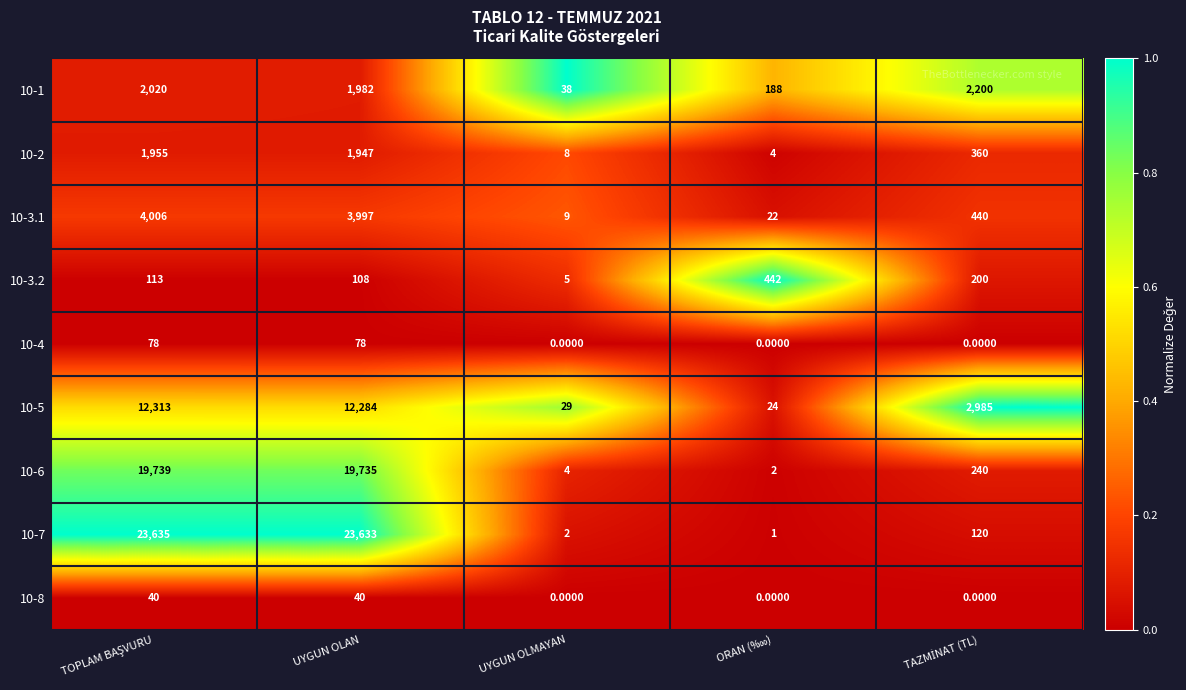

Rank the series by their maximum value, from highest to lowest.

10-7, 10-6, 10-5, 10-3.1, 10-1, 10-2, 10-3.2, 10-4, 10-8